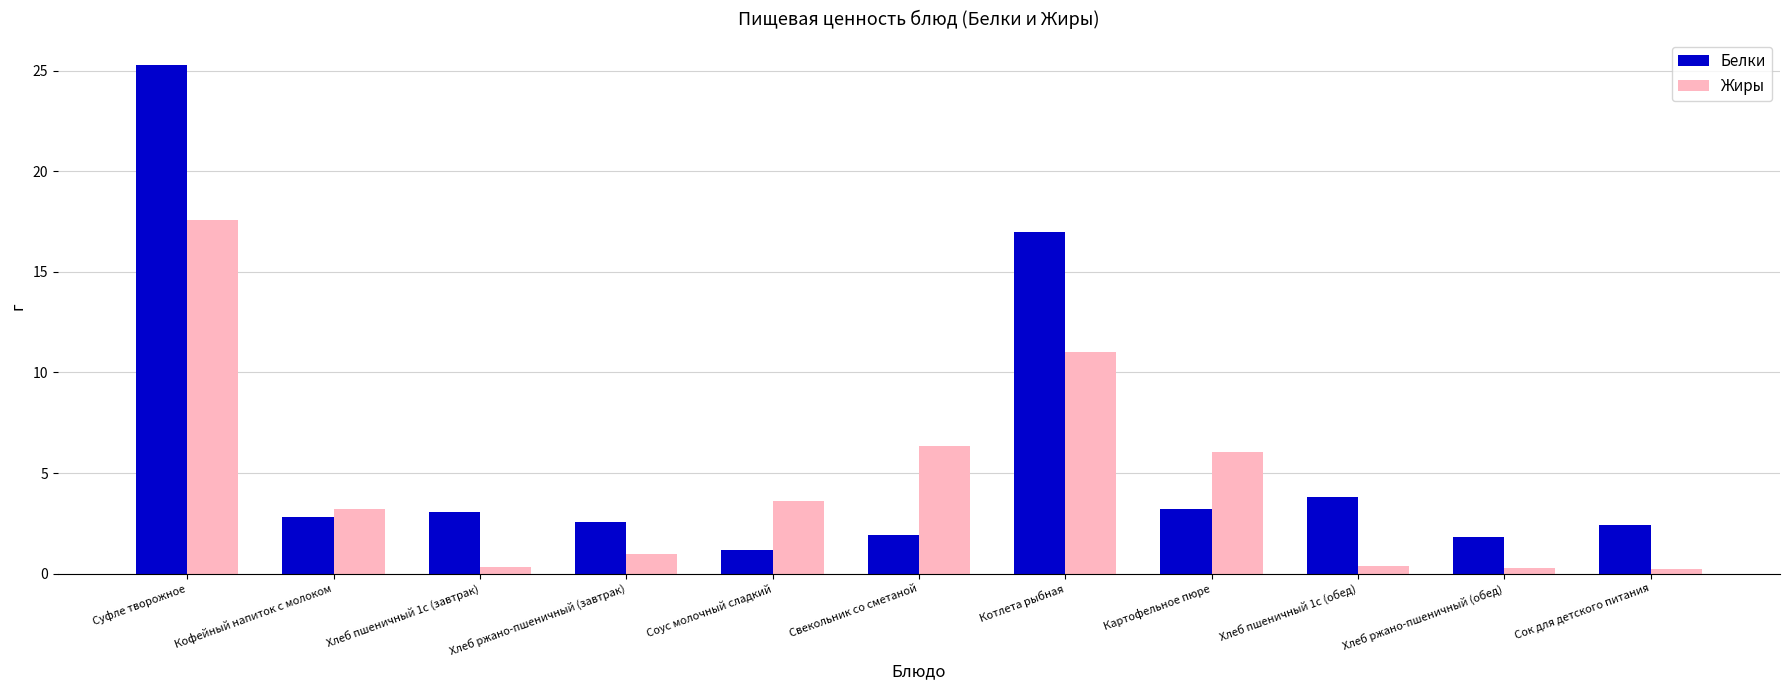

What is the lowest value of the Жиры series?

0.2